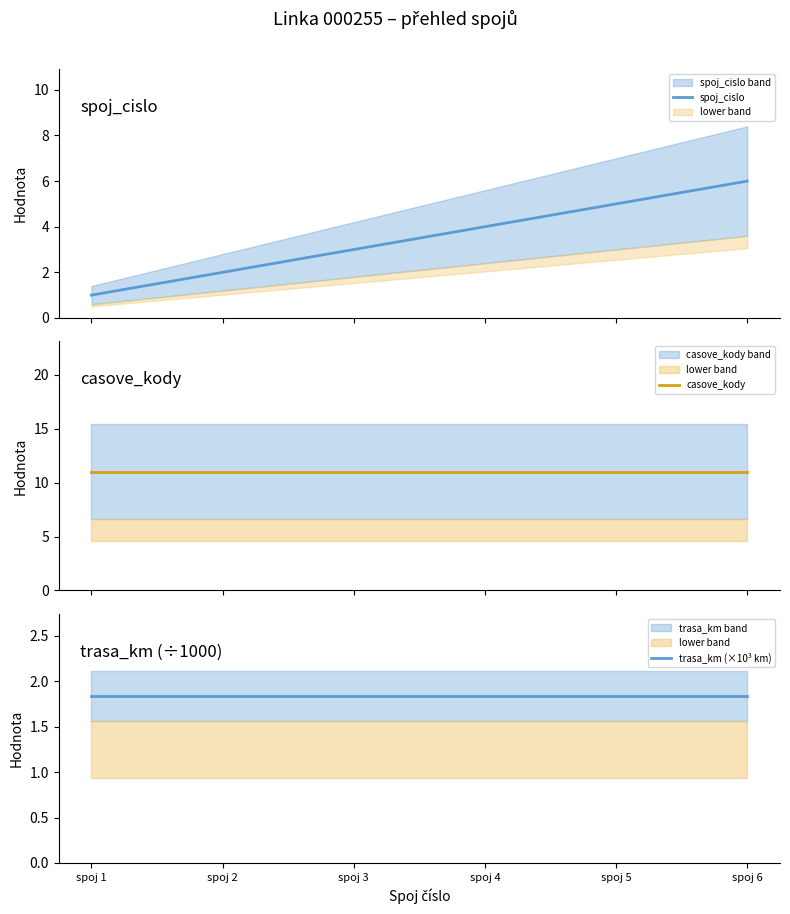

True or false: spoj_cislo and casove_kody cross at least once.

False